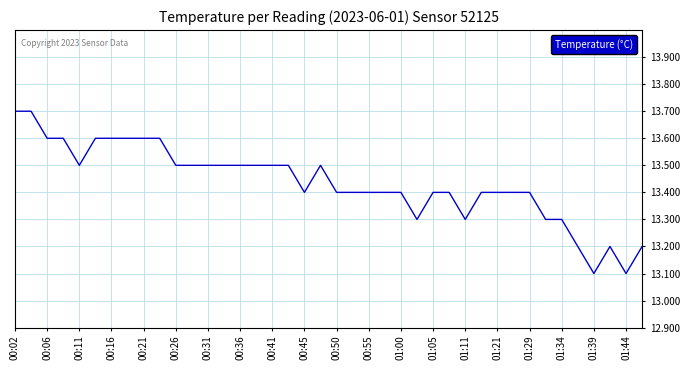

What is the difference between the maximum and minimum values?

0.6